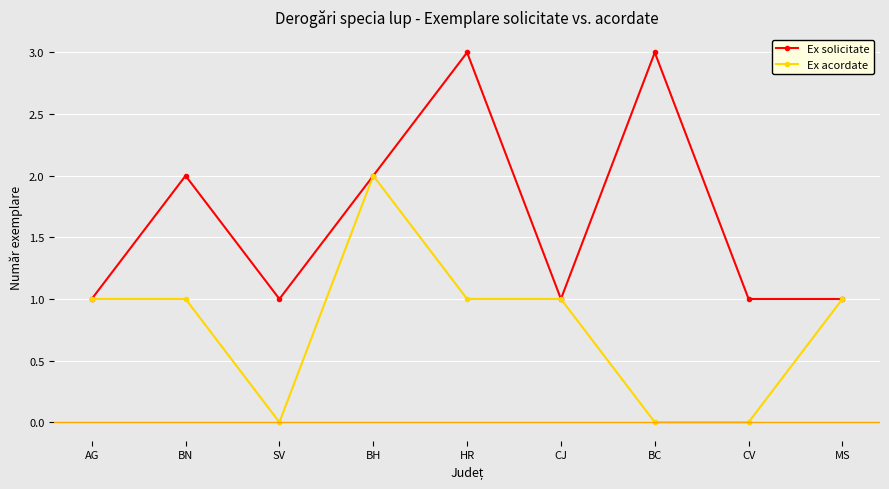

List the series in order of their overall mean, lowest first.

Ex acordate, Ex solicitate